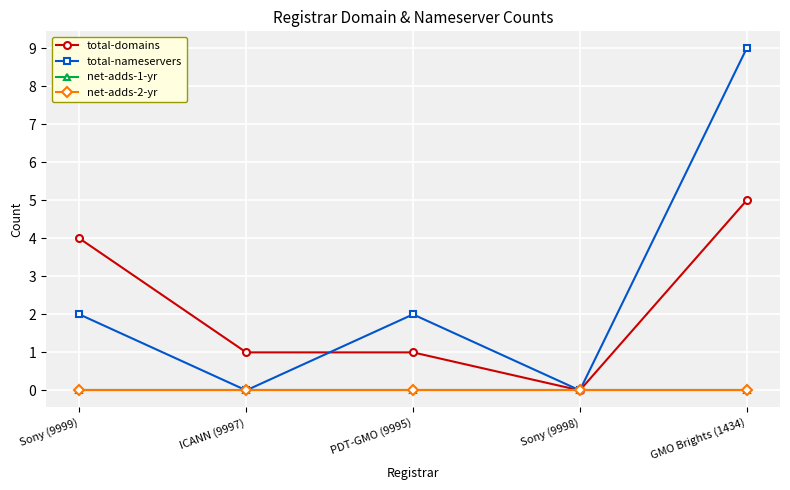

True or false: total-domains has a value of 5 at GMO Brights (1434).

True